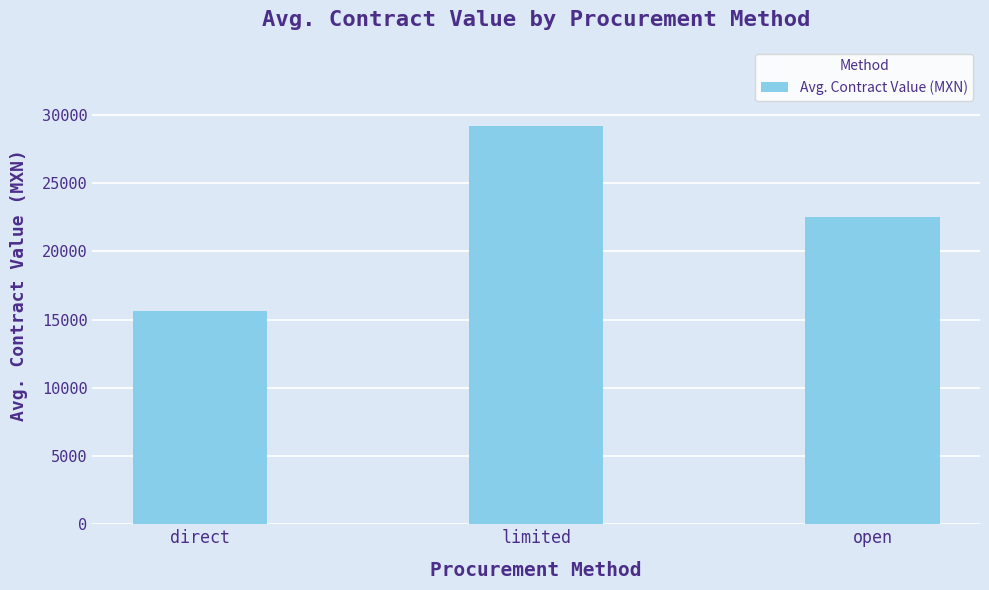

Rank the categories by value from highest to lowest.

limited, open, direct